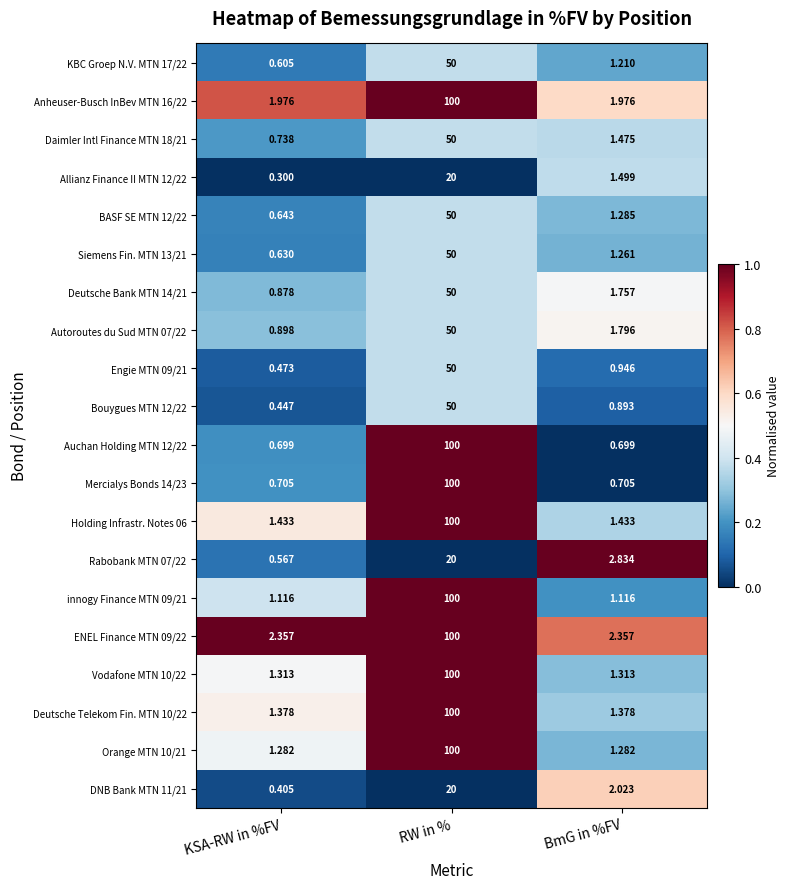

Which series has the widest spread of values?

Auchan Holding MTN 12/22